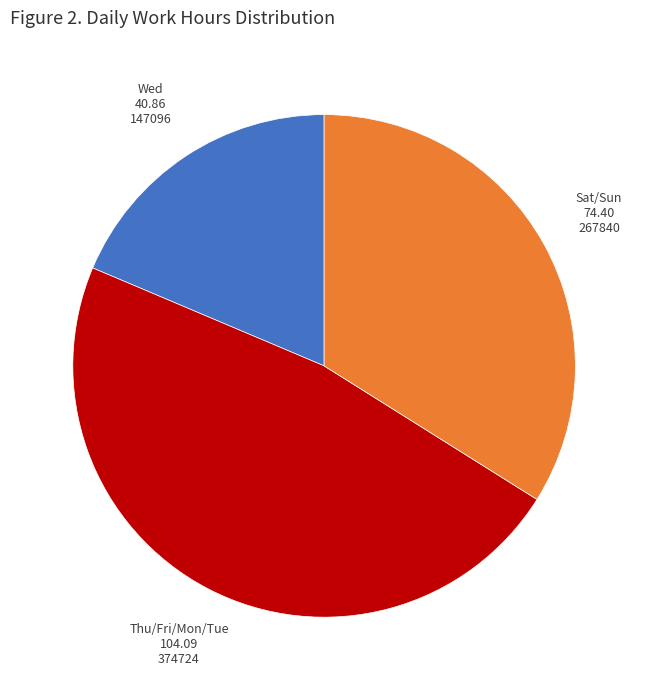

Is there any slice that represents more than half of the pie?

No